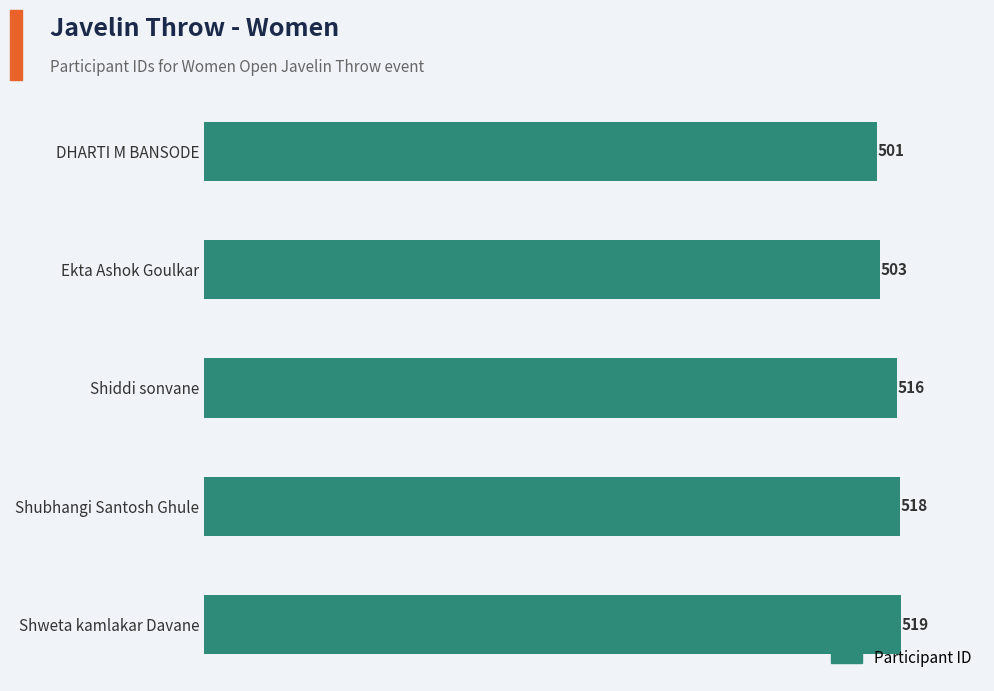

The chart shows a value of 904 at Ekta Ashok Goulkar. True or false?

False